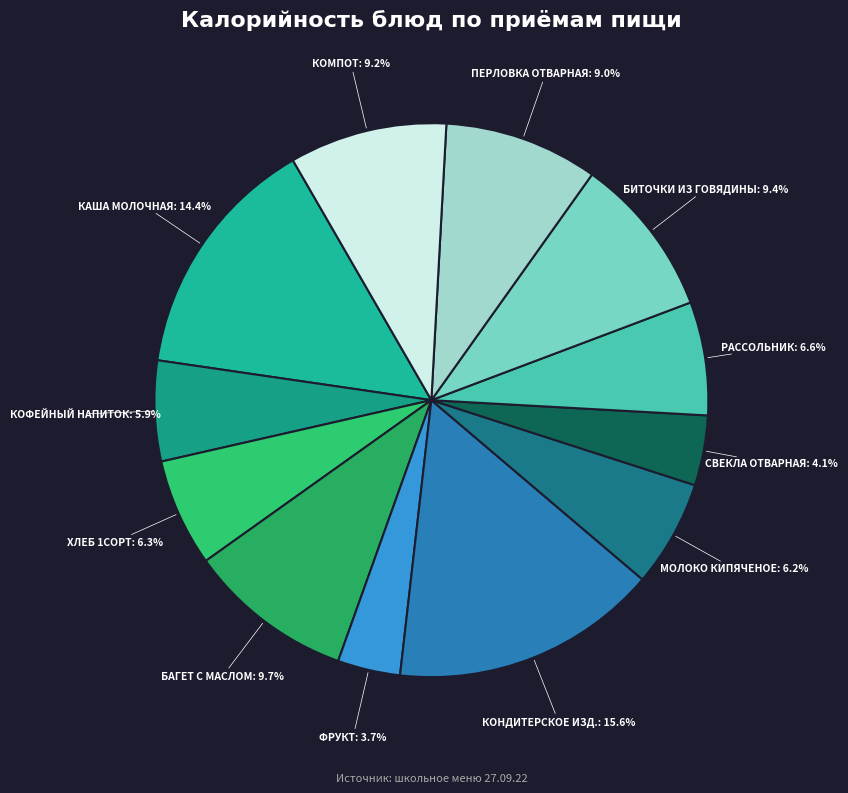

Rank the categories by value from highest to lowest.

Кондитерское изд. (Завтрак 2), Каша молочная (Завтрак), Багет с маслом (Завтрак), Биточки из говядины (Обед), Компот (Обед), Перловка отварная (Обед), Рассольник (Обед), Хлеб 1сорт (Завтрак), Молоко кипяченое (Завтрак 2), Кофейный напиток (Завтрак), Свекла отварная (Обед), Фрукт (Завтрак 2)